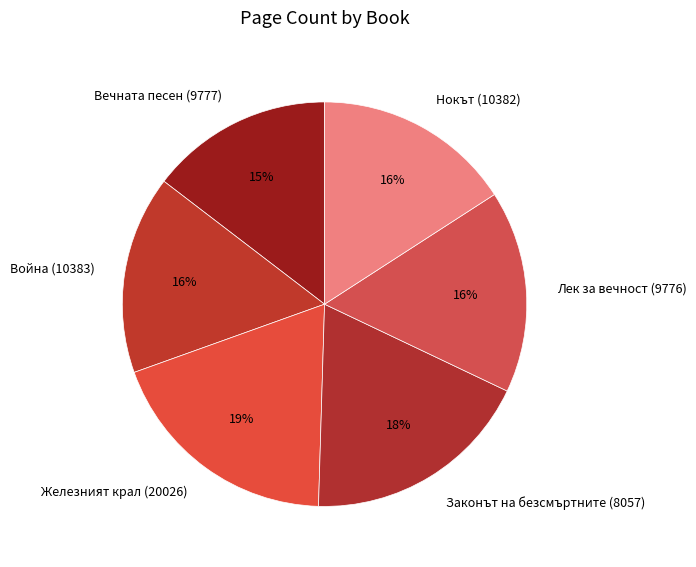

Count the number of slices in the pie.

6